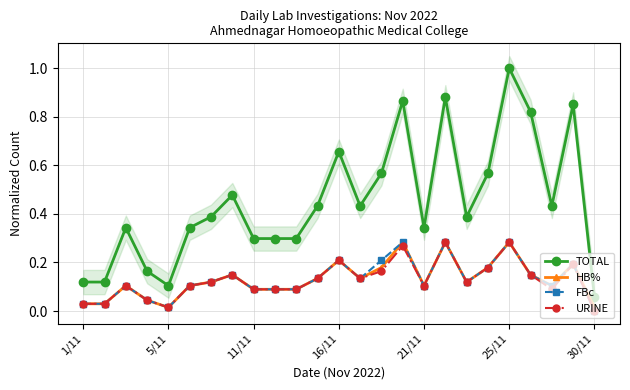

Read the HB% value at 21.

0.1